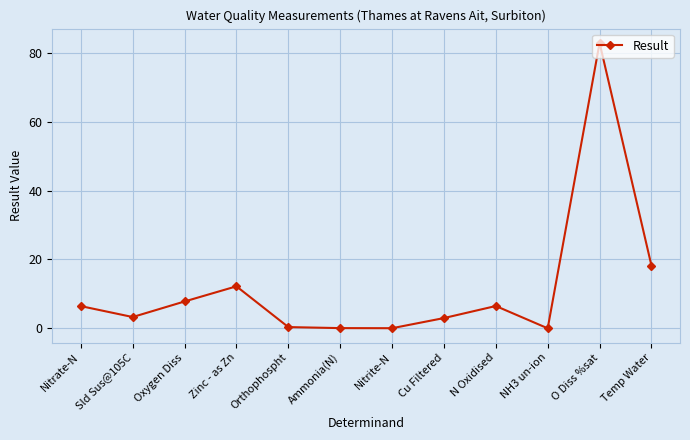

What is the value of the 2nd point from the left?

3.3